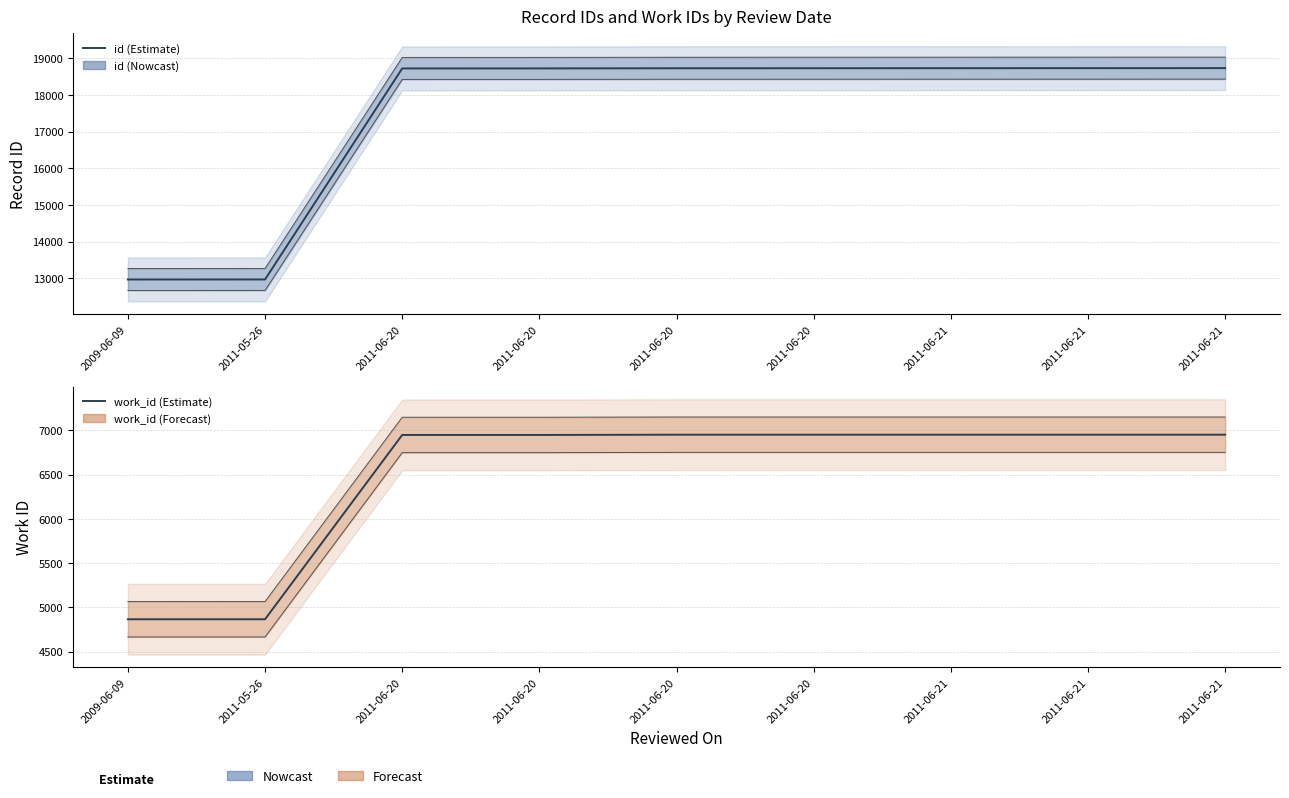

Is it true that id equals 32315 at 2011-06-21?

False